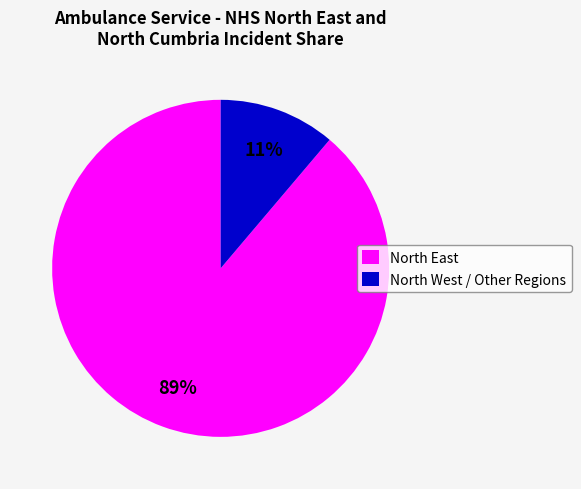

Does any single category account for the majority?

Yes